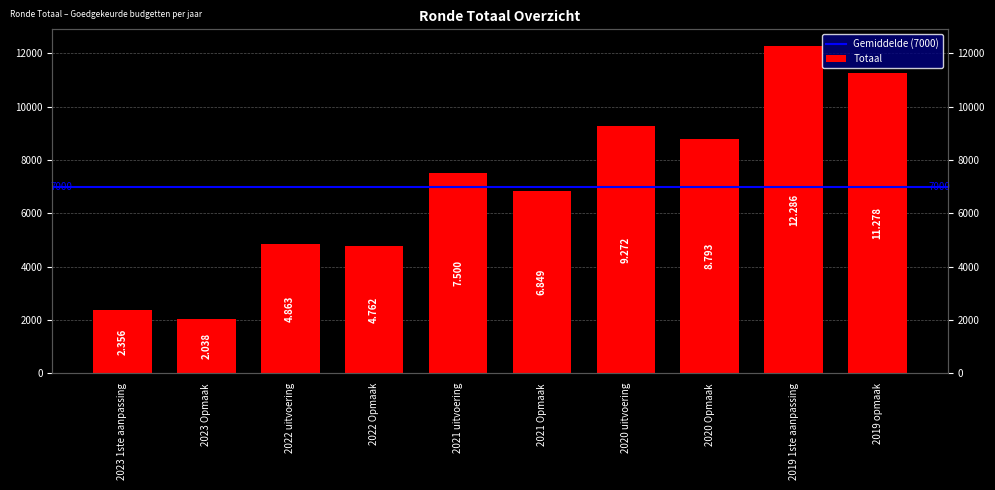

What is the average value?

7000